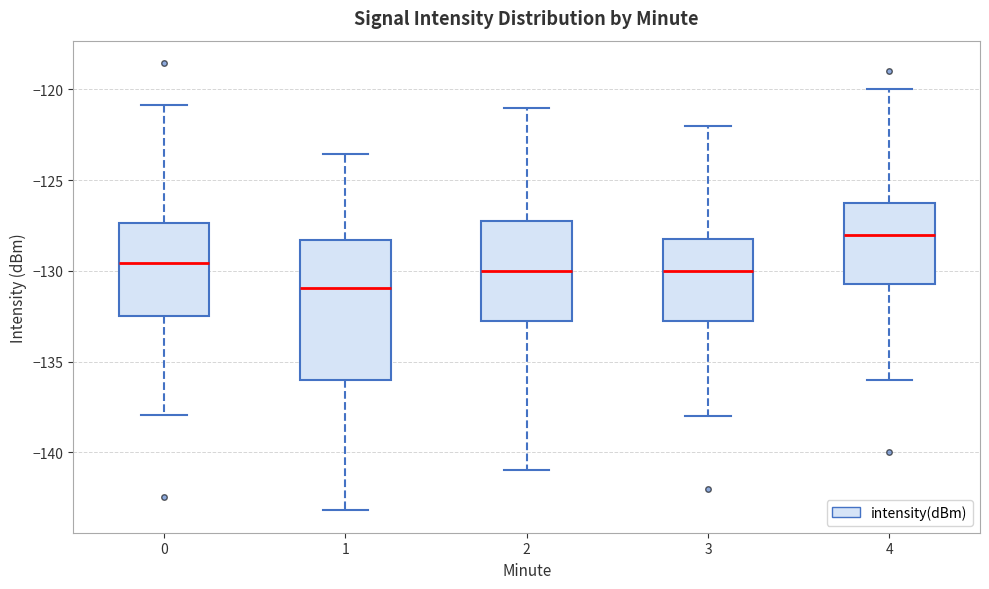

Reading left to right, transcribe this box plot: for each box, give where its median line is, the range the box spans, and where its two whiskers end, as read against the y-axis. The values are not printed on the chart, so give them approximately, as read against the axis.

0: median -129.5, box -132.5 to -127.5, whiskers -138.0 to -121.0
1: median -131.0, box -136.0 to -128.5, whiskers -143.0 to -123.5
2: median -130.0, box -132.5 to -127.0, whiskers -141.0 to -121.0
3: median -130.0, box -132.5 to -128.0, whiskers -138.0 to -122.0
4: median -128.0, box -130.5 to -126.0, whiskers -136.0 to -120.0